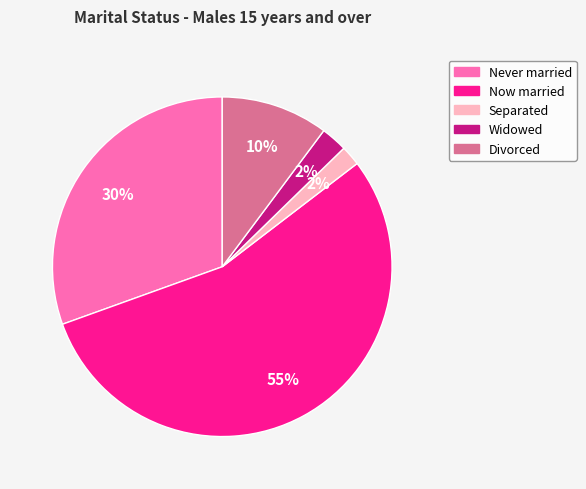

Does Never married represent more than half of the total?

No